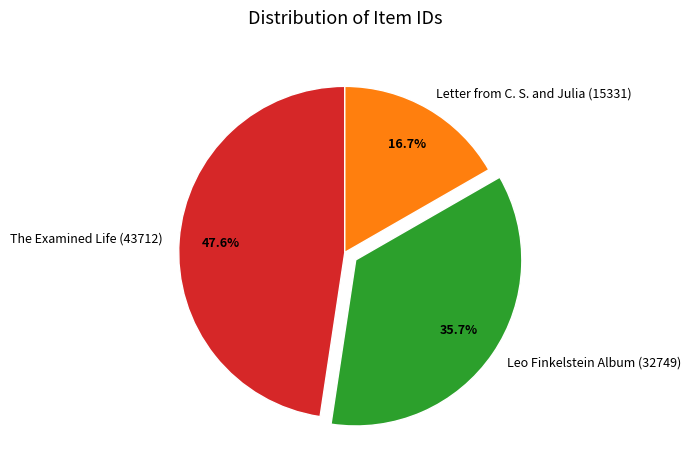

To the nearest percent, what is the average slice percentage?

33%